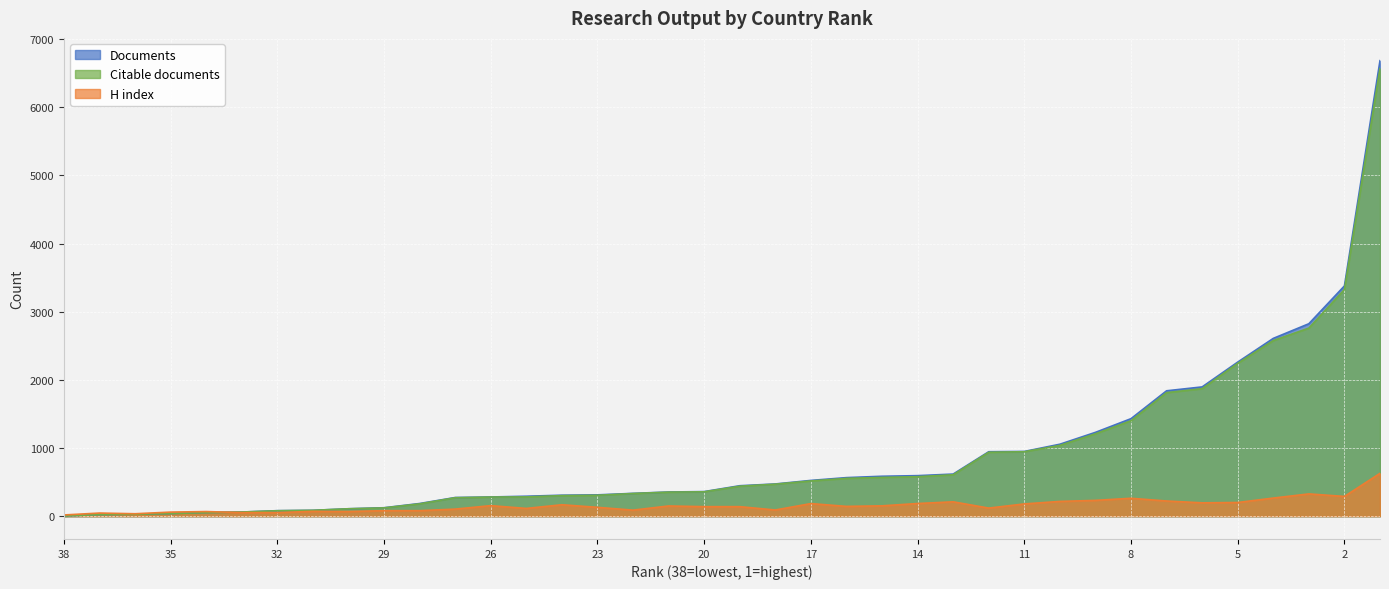

At which label does Citable documents reach its peak?

1